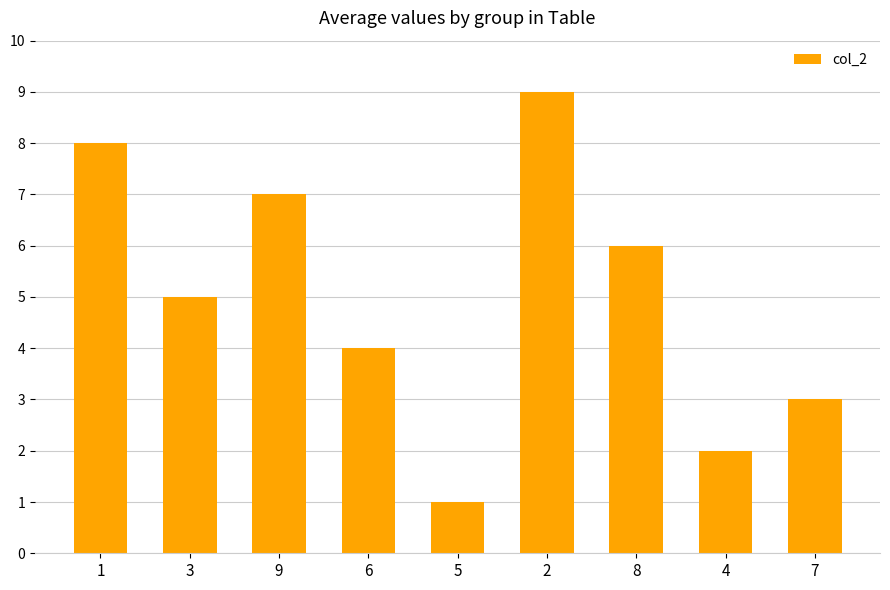

What is the label of the 3rd bar from the right?

8